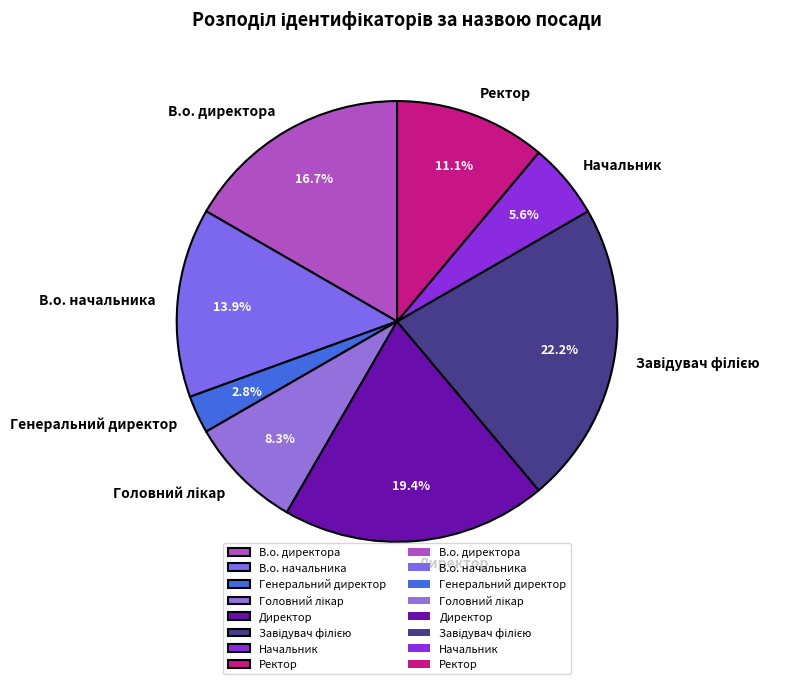

Is Генеральний директор the majority of the pie?

No